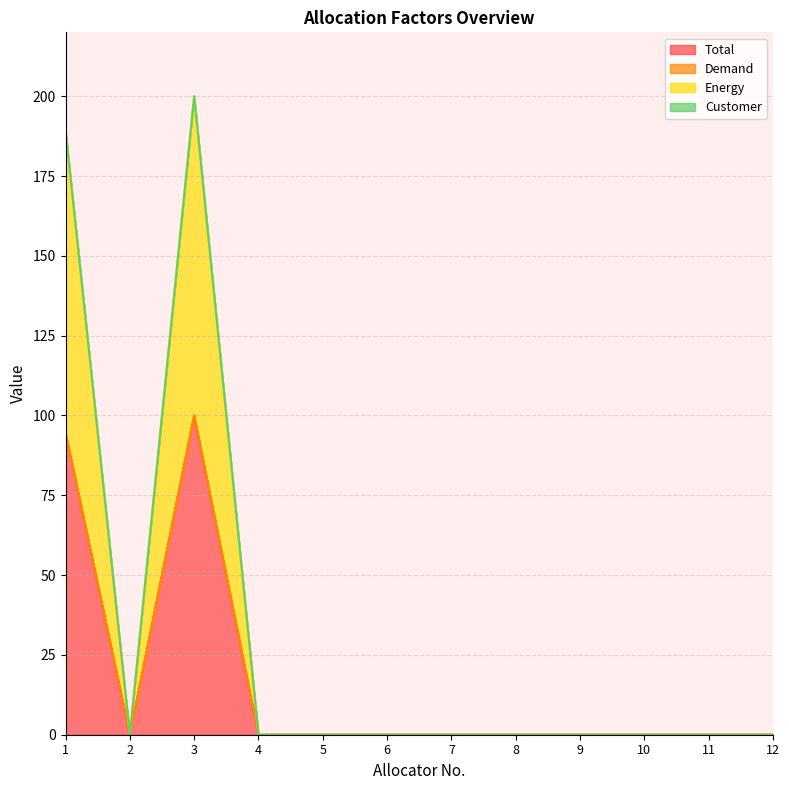

What is the highest value of the Total series?

100.0